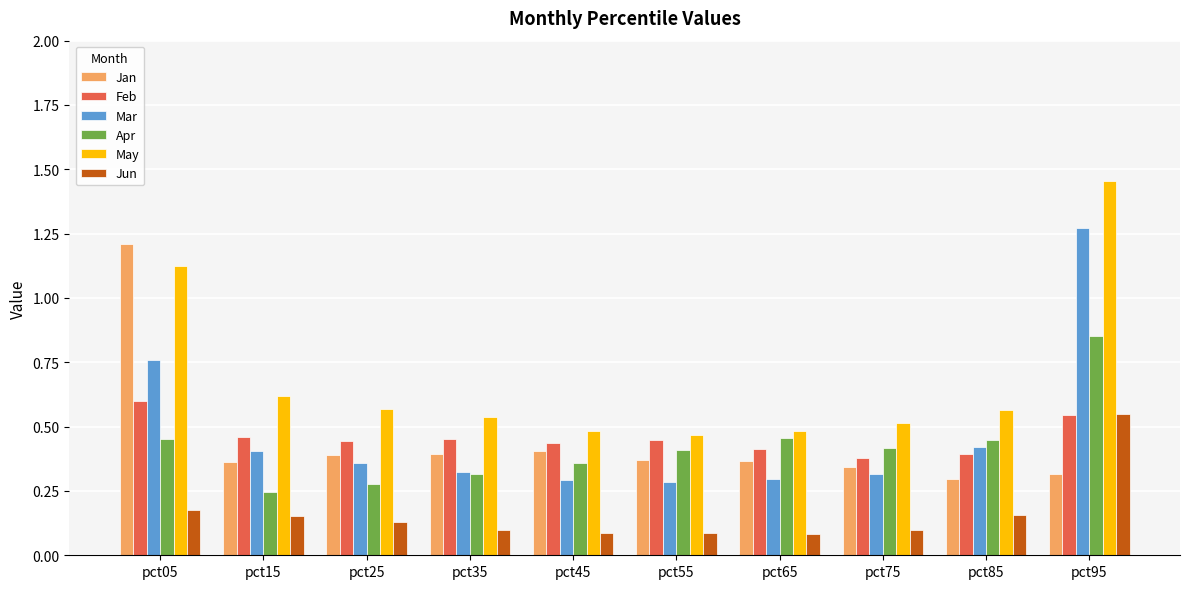

What is the sum of the May values at pct65 and pct25?

1.0